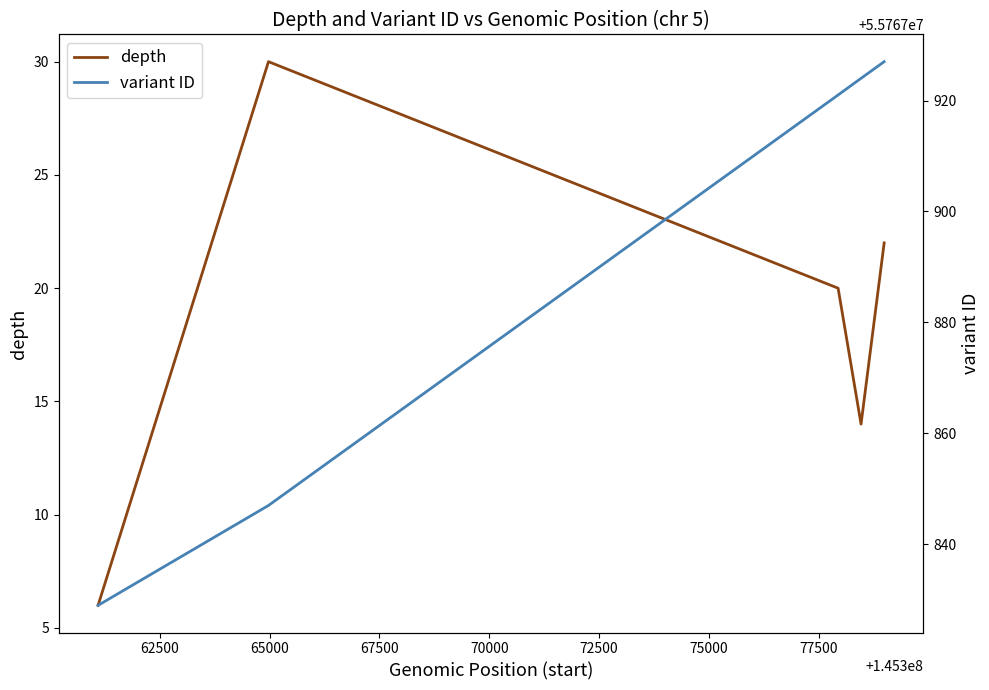

List the series in order of their peak value, highest first.

variant ID, depth